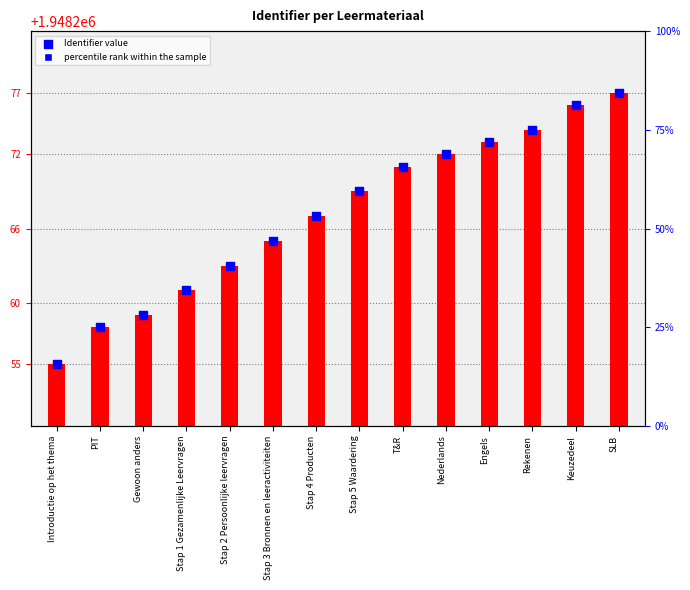

At how many categories does at least one series exceed 1948275?

2